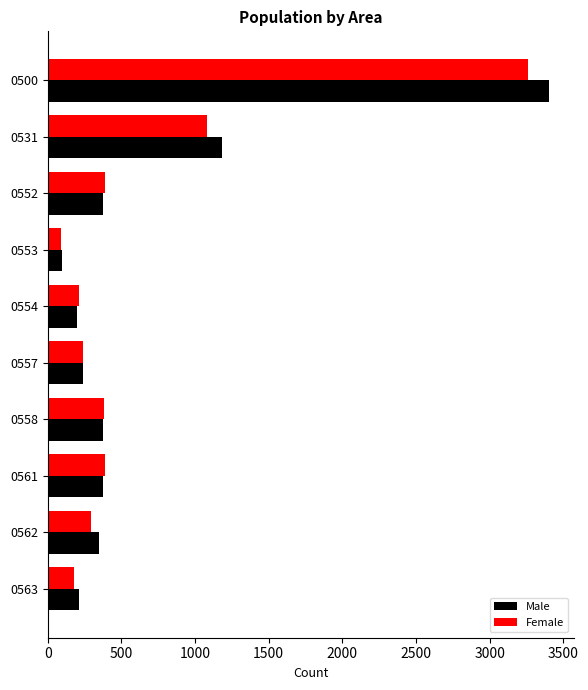

Which series changed the most between 0500 and 0554?

Male